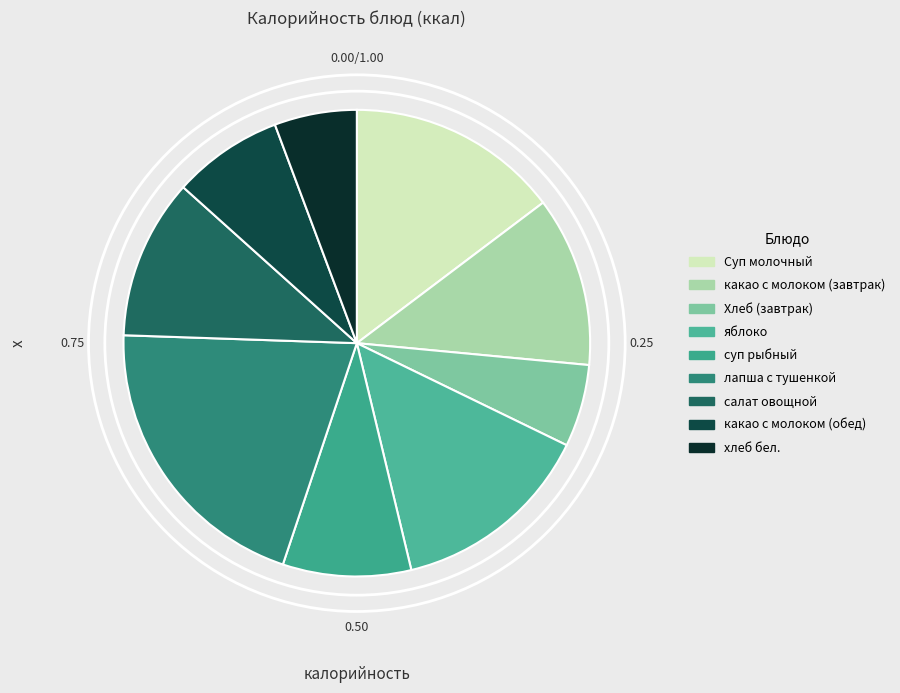

Which slice is the largest?

лапша с тушенкой